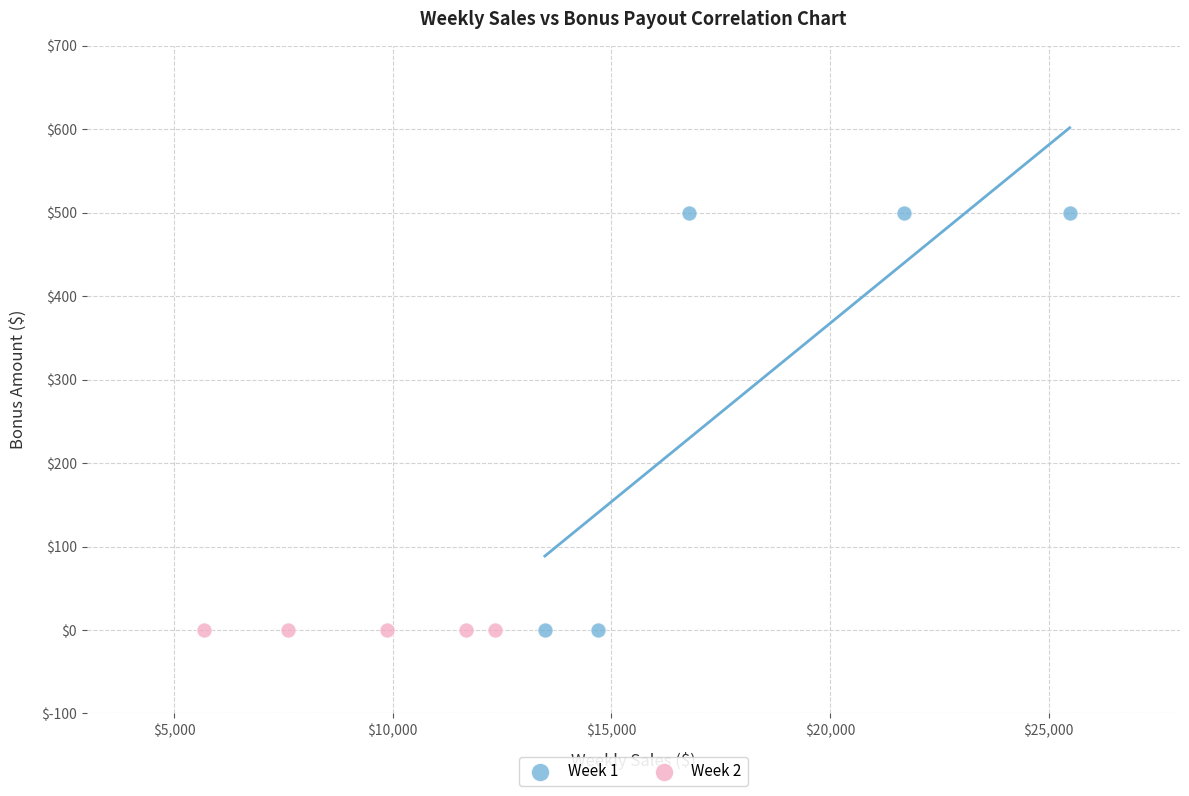

Which series reaches the maximum Y coordinate?

Week 1